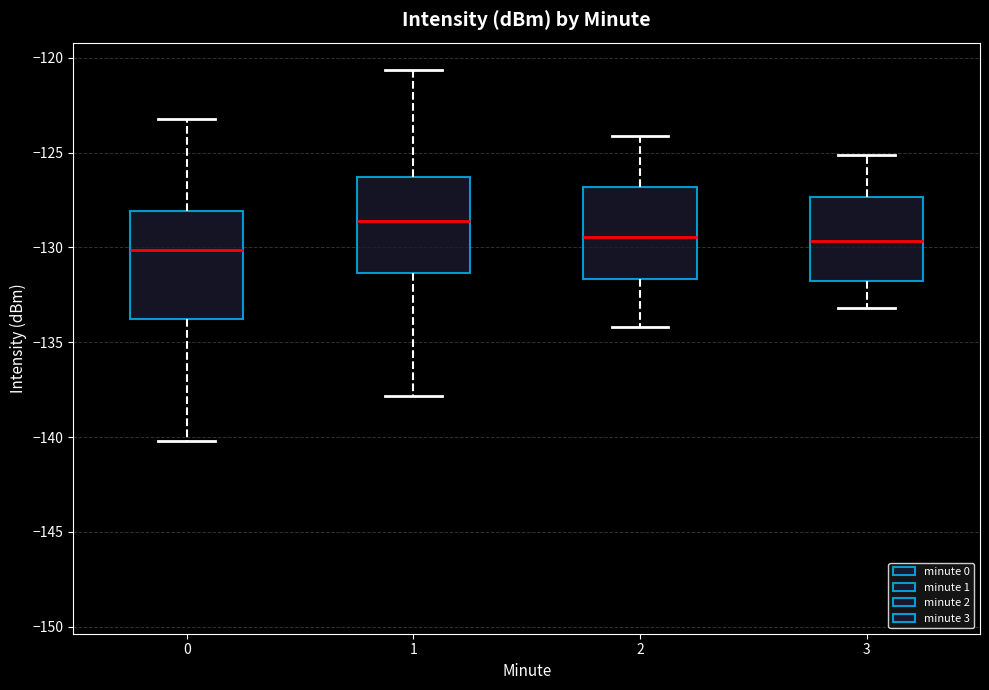

Which box has the highest median line?

1